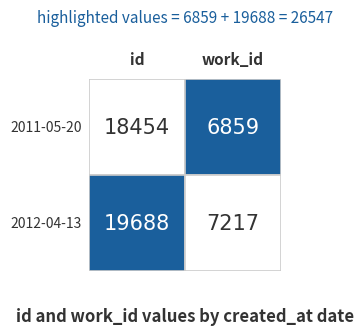

What is the sum of all 2011-05-20 values?

25313